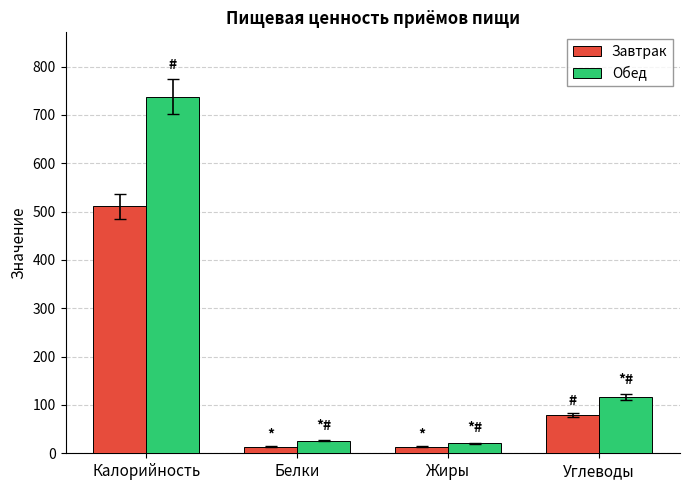

How many bars are there in total?

8